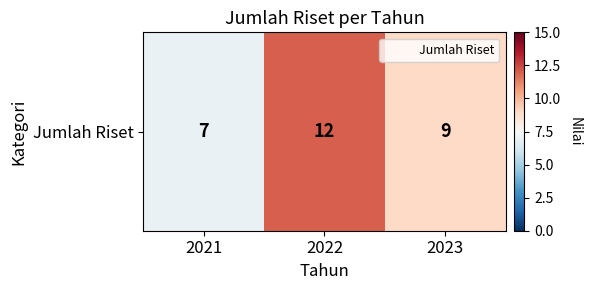

Is it true that the value at 2022 is 12?

True